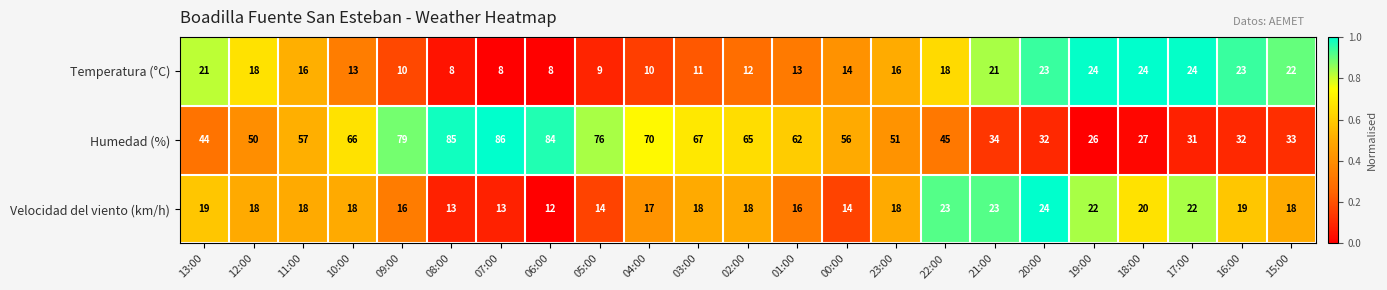

The value of Humedad (%) at 22:00 is 45. True or false?

True